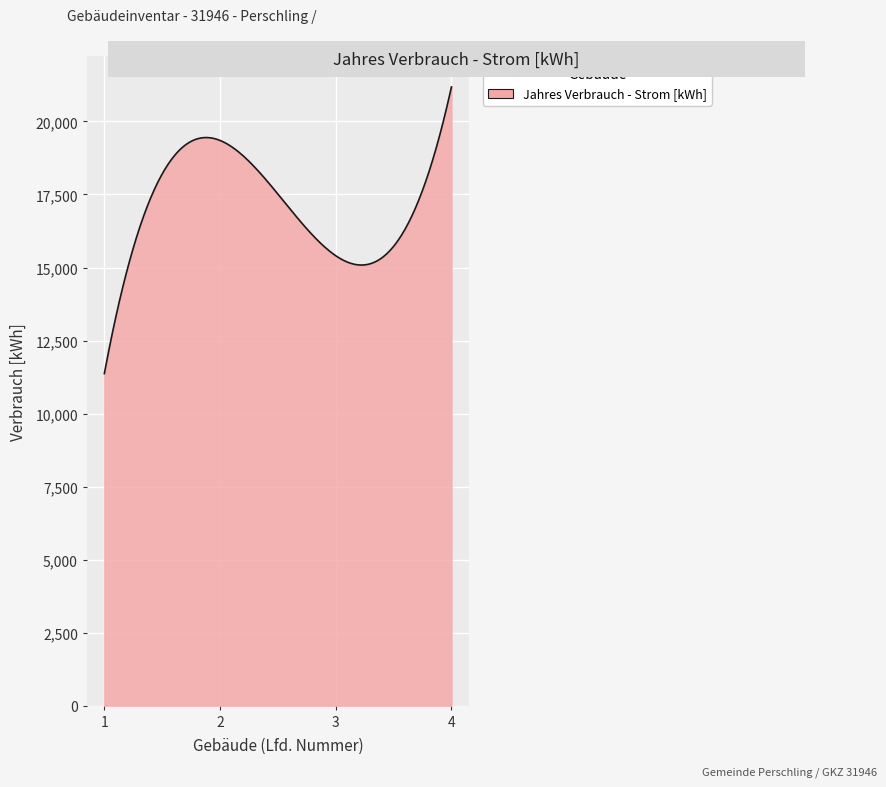

What is the difference between the maximum and minimum values?

9814.0